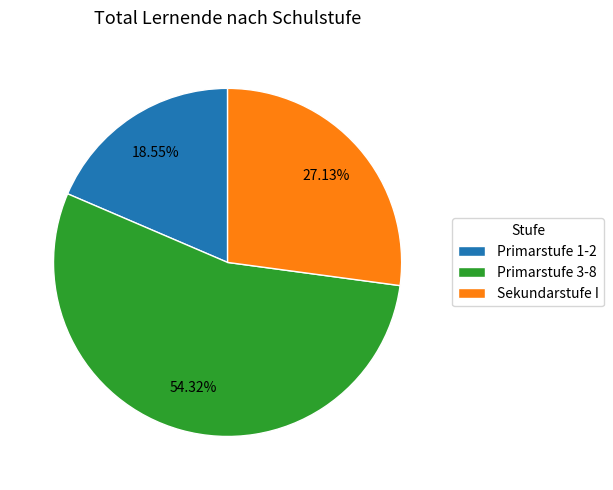

What is the ratio of the value at Primarstufe 1-2 to the value at Sekundarstufe I?

0.7